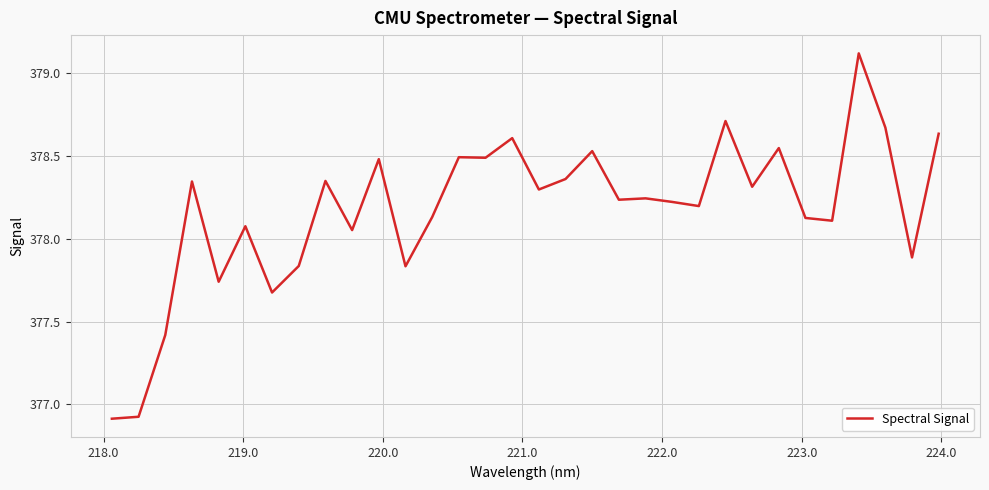

What is the greatest value displayed?

379.1